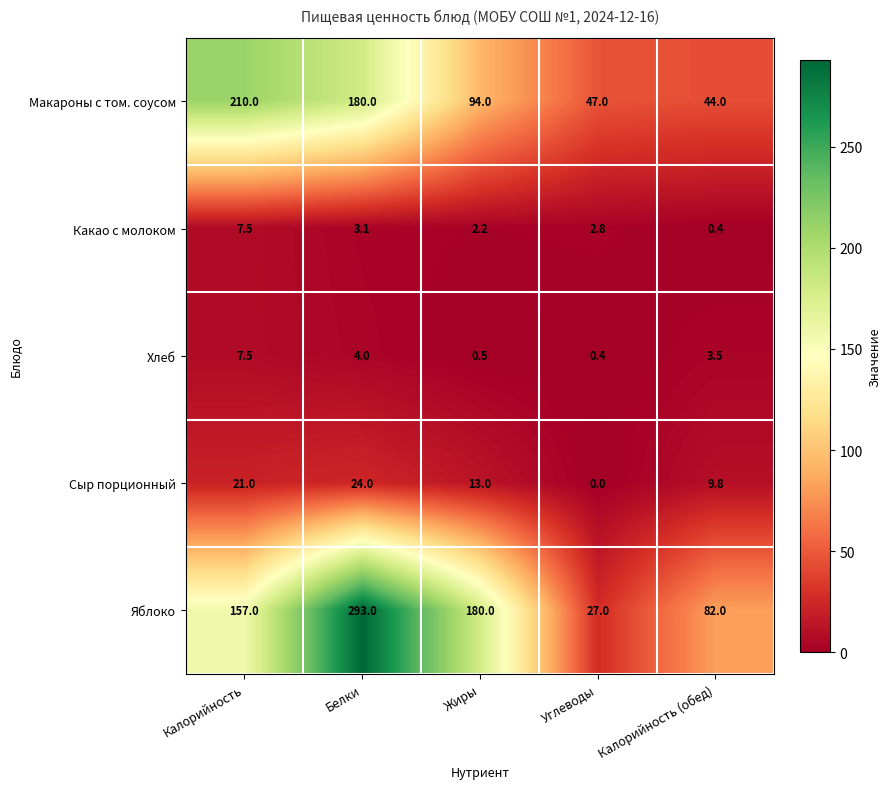

Is it true that Какао с молоком equals 3.1 at Белки?

True